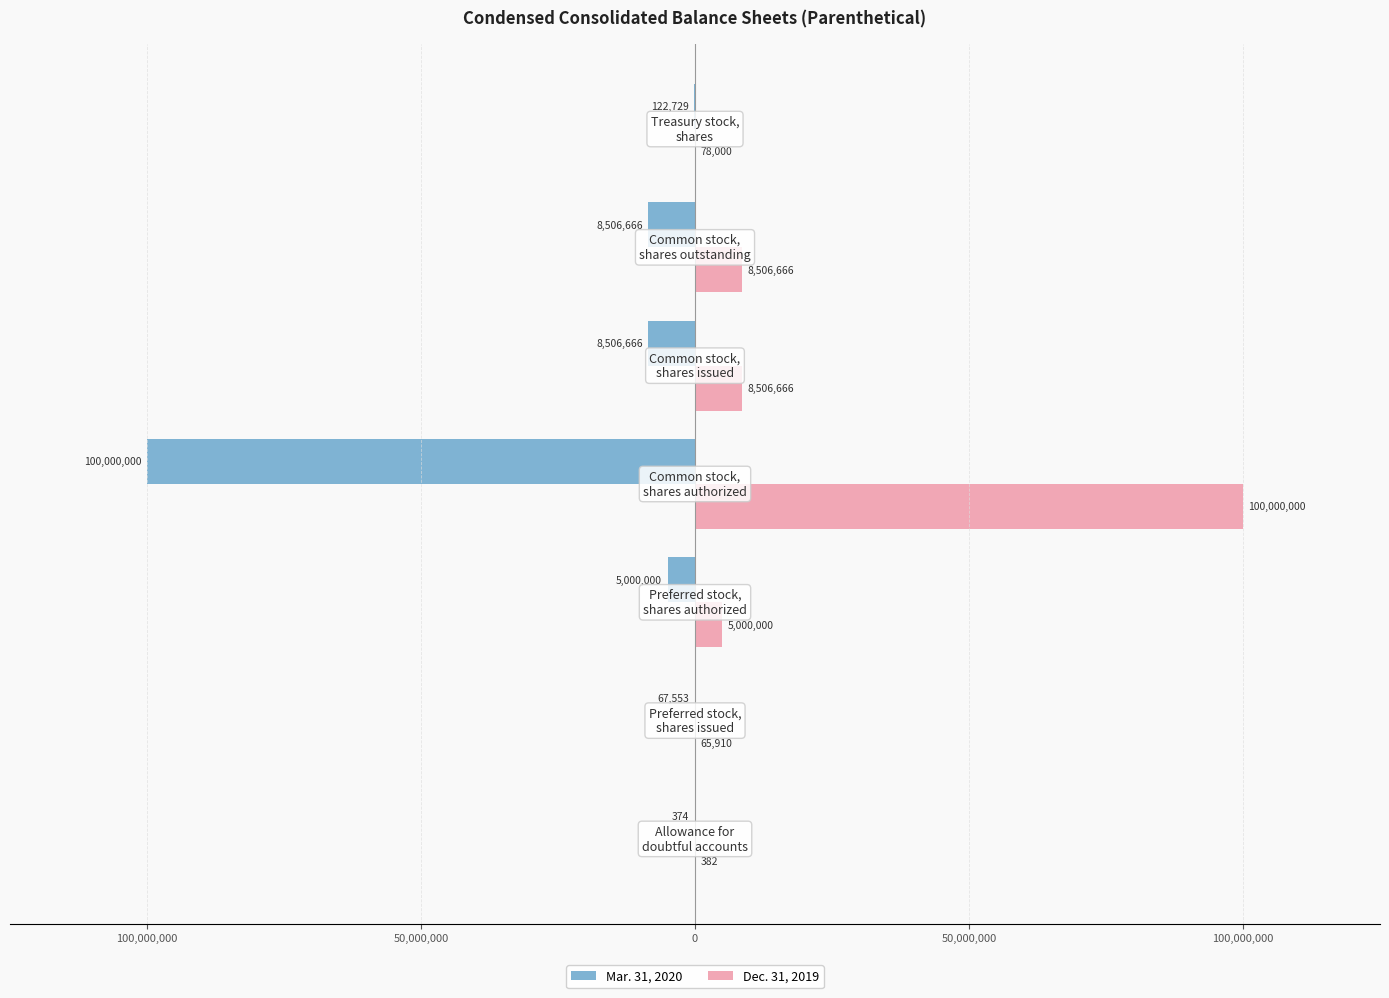

What are all the series names shown in the legend?

Mar. 31, 2020, Dec. 31, 2019